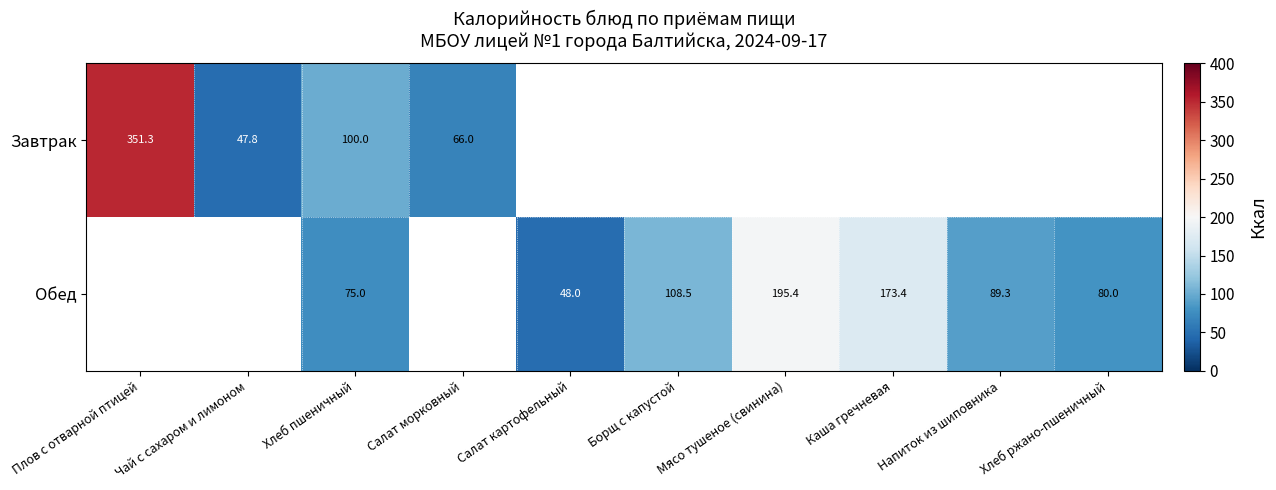

List the labels in order of row_0 value, smallest first.

Чай с сахаром и лимоном, Салат морковный, Хлеб пшеничный, Плов с отварной птицей, Салат картофельный, Борщ с капустой, Мясо тушеное (свинина), Каша гречневая, Напиток из шиповника, Хлеб ржано-пшеничный